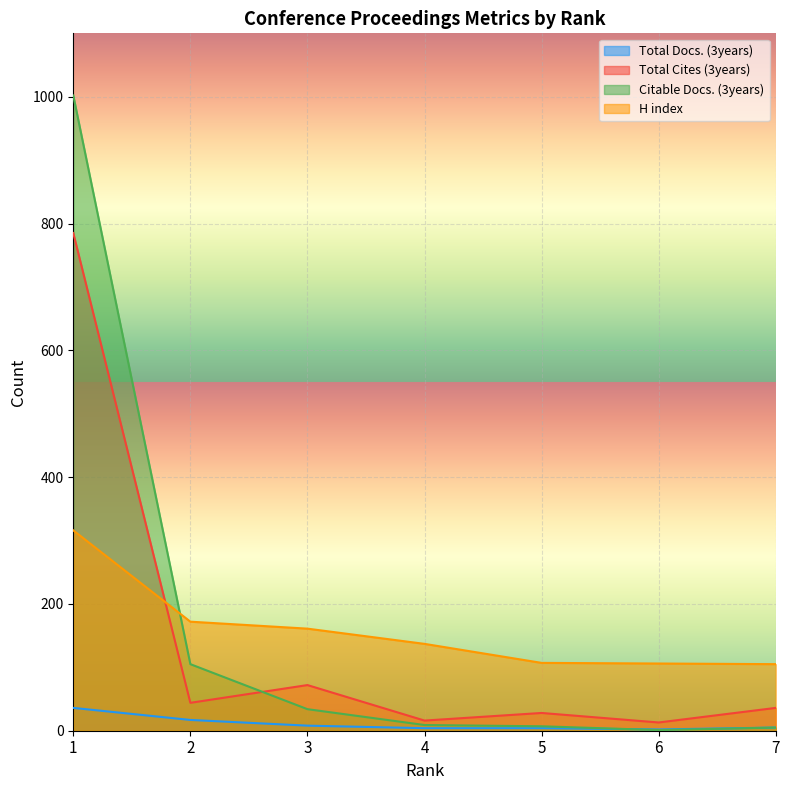

Which series has the largest total across all categories?

Citable Docs. (3years)